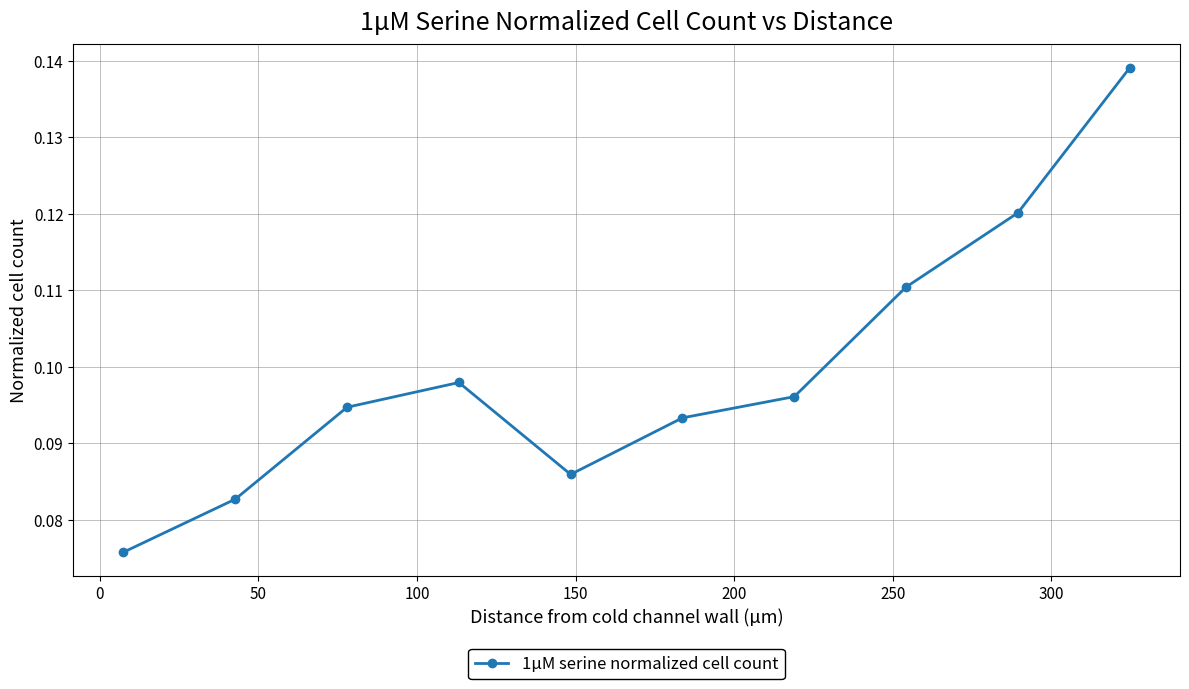

What is the sum of all values?

1.0